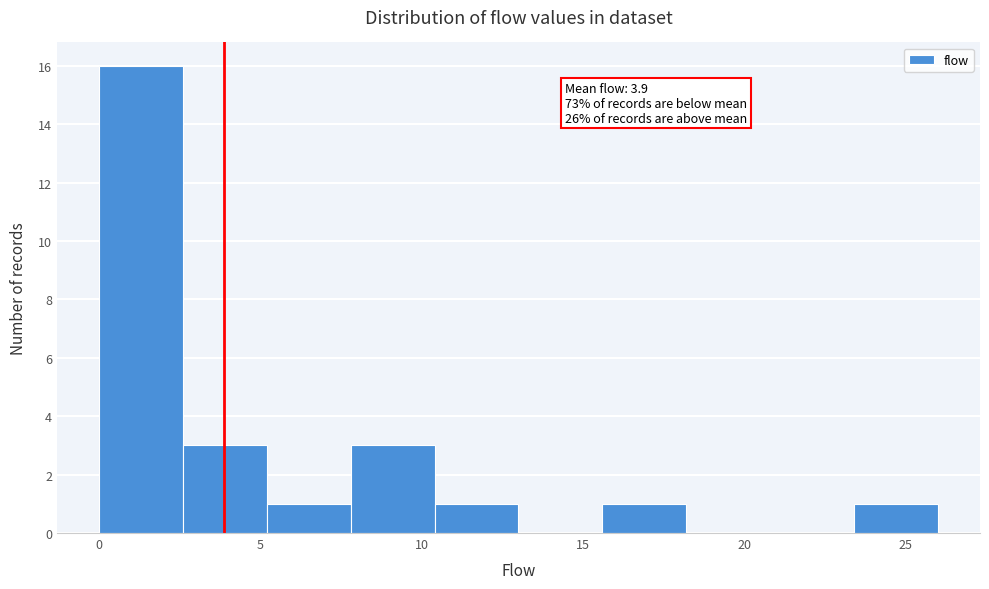

Which range on the x-axis has the tallest bar?

0.0 to 2.6